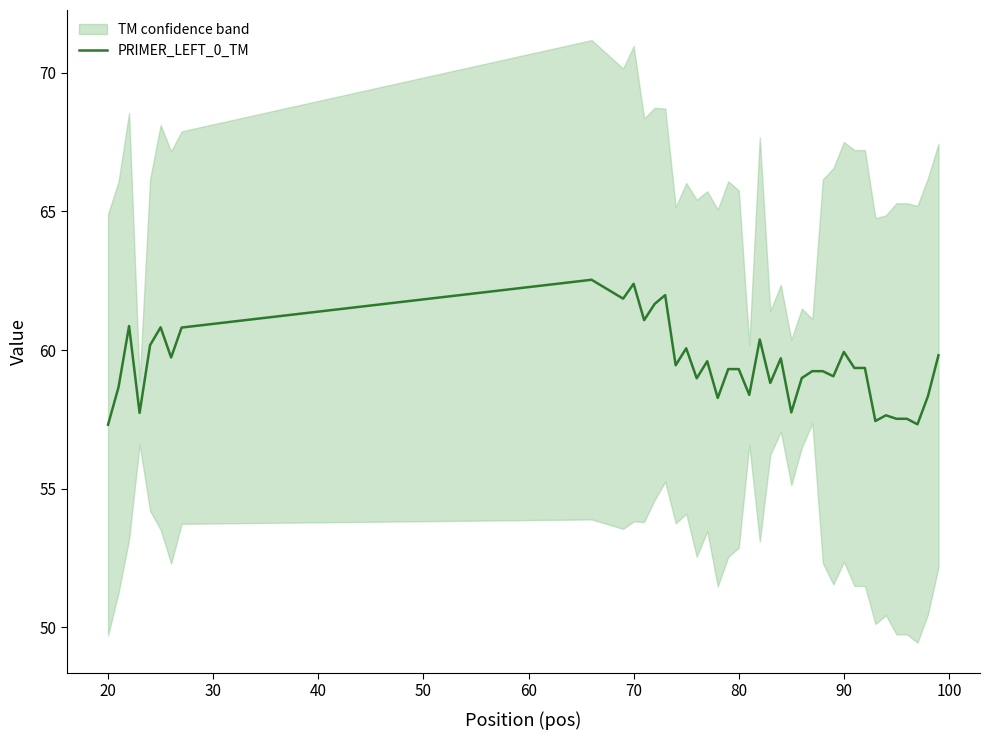

How many points are higher than both their immediate neighbors (excluding endpoints)?

12